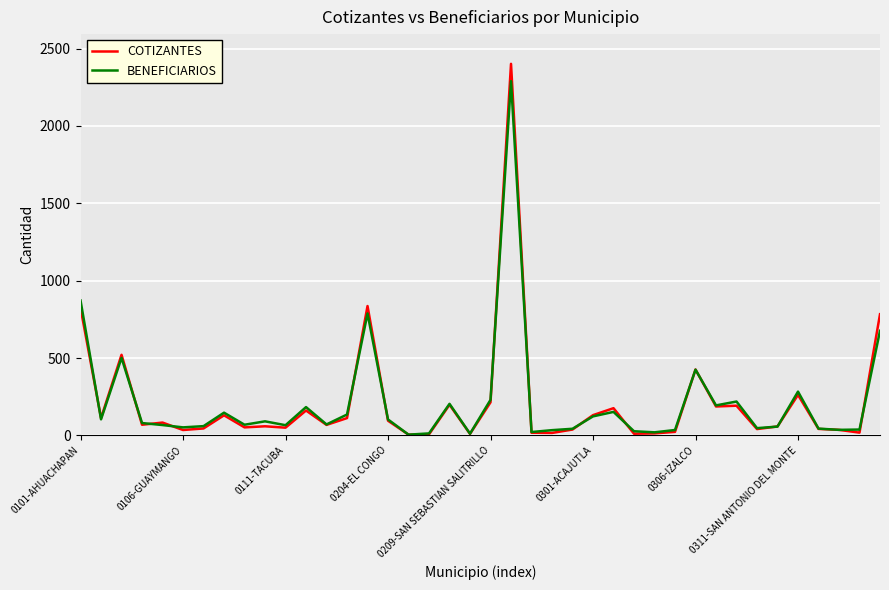

What is the sum of all COTIZANTES values?

8558